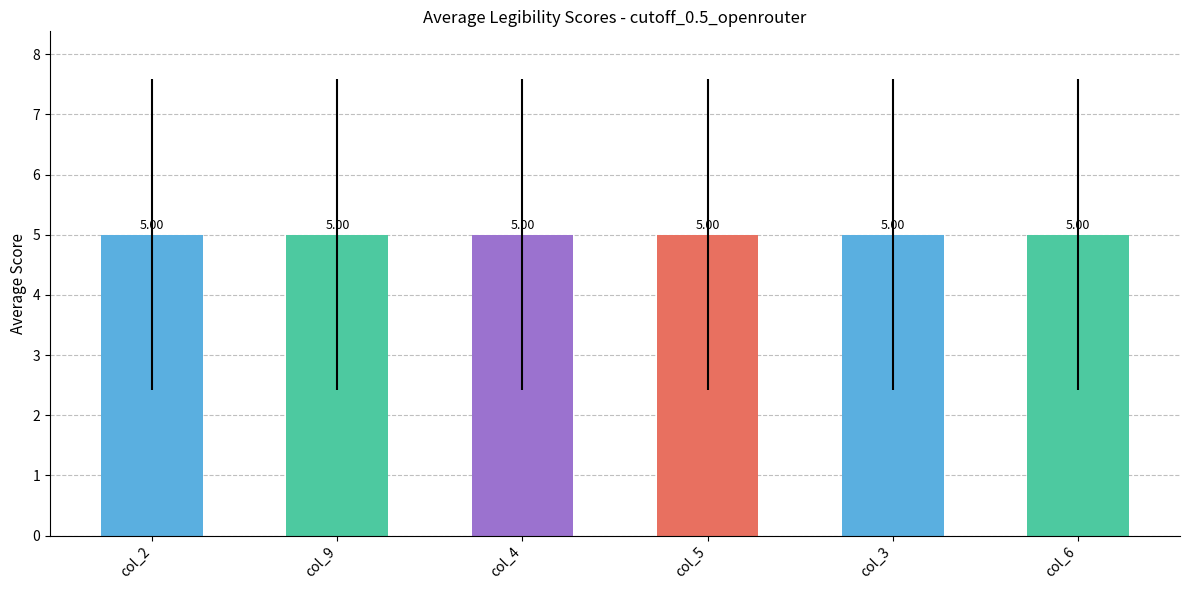

What are all the series names shown in the legend?

col_2, col_9, col_4, col_5, col_3, col_6